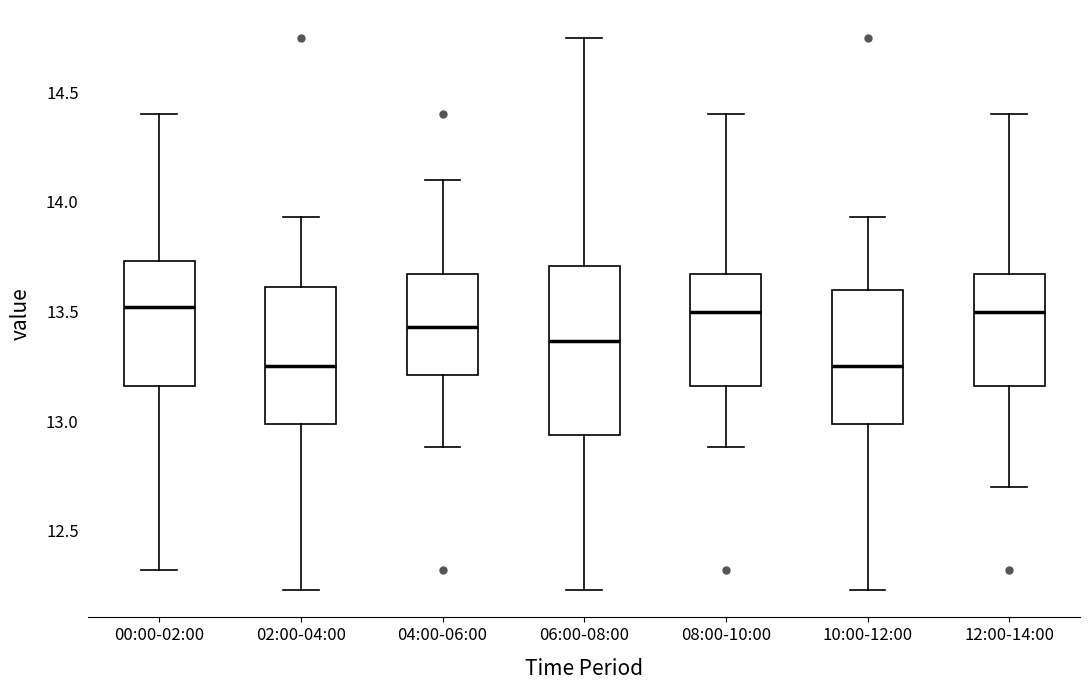

Which box is the tallest, from its lower edge to its upper edge?

06:00-08:00